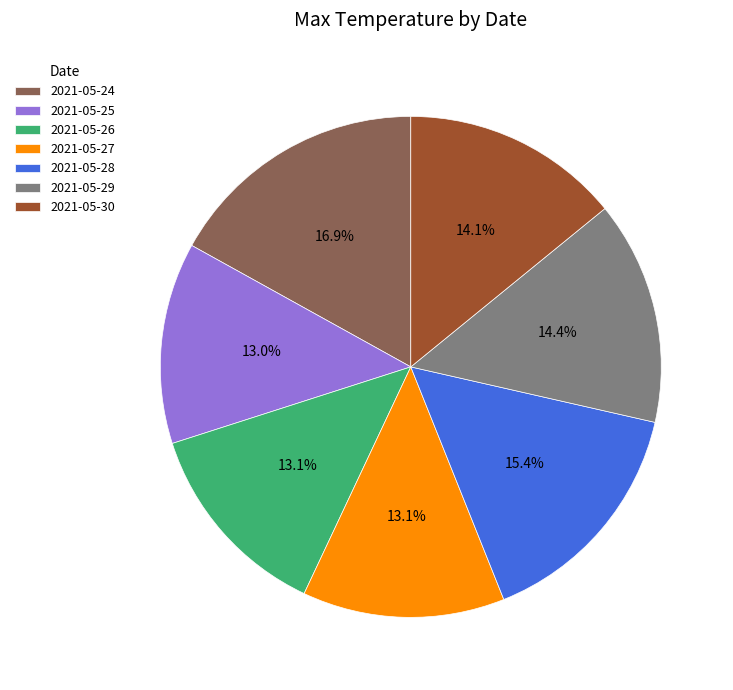

Is it true that 2021-05-29 is 1% of the pie?

False